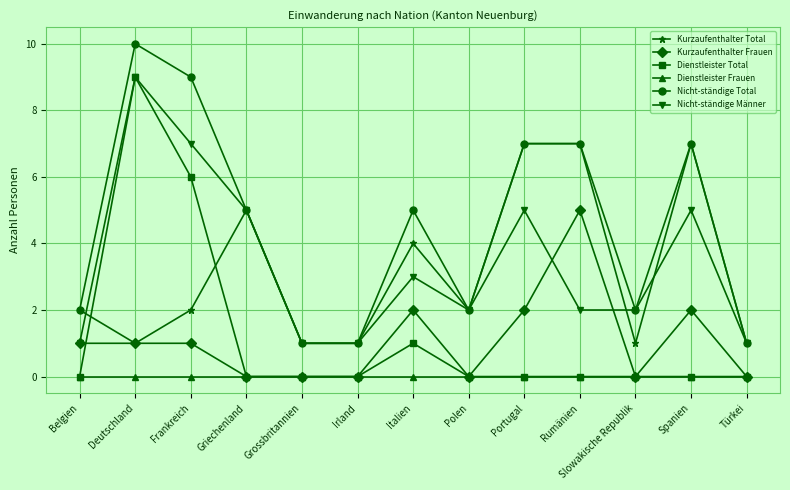

How many times do Dienstleister Total and Kurzaufenthalter Total cross each other?

2